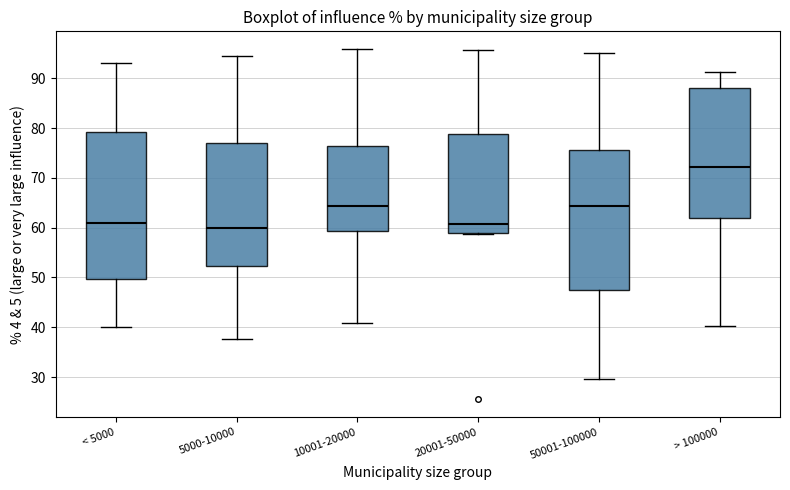

Reading left to right, read every box against the y-axis: the position of its median line, the range the box covers, and the ends of its whiskers. The values are not printed on the chart, so give them approximately, as read against the axis.

< 5000: median 61, box 50 to 79, whiskers 40 to 93
5000-10000: median 60, box 52 to 77, whiskers 38 to 94
10001-20000: median 64, box 59 to 76, whiskers 41 to 96
20001-50000: median 61, box 59 to 79, whiskers 59 to 96
50001-100000: median 64, box 48 to 76, whiskers 30 to 95
> 100000: median 72, box 62 to 88, whiskers 40 to 91